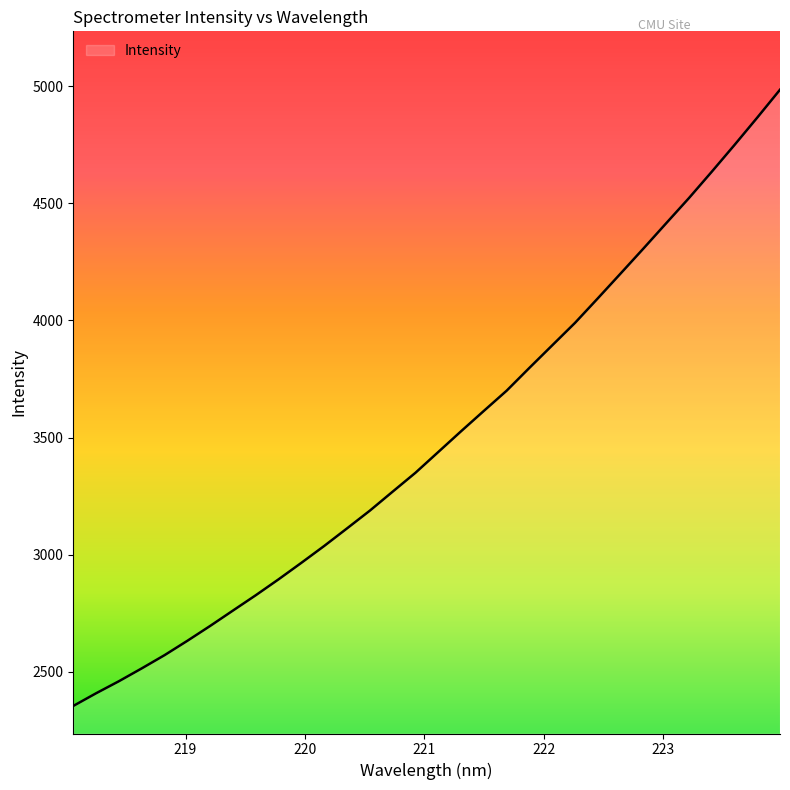

What is the difference between the maximum and minimum values?

2631.5